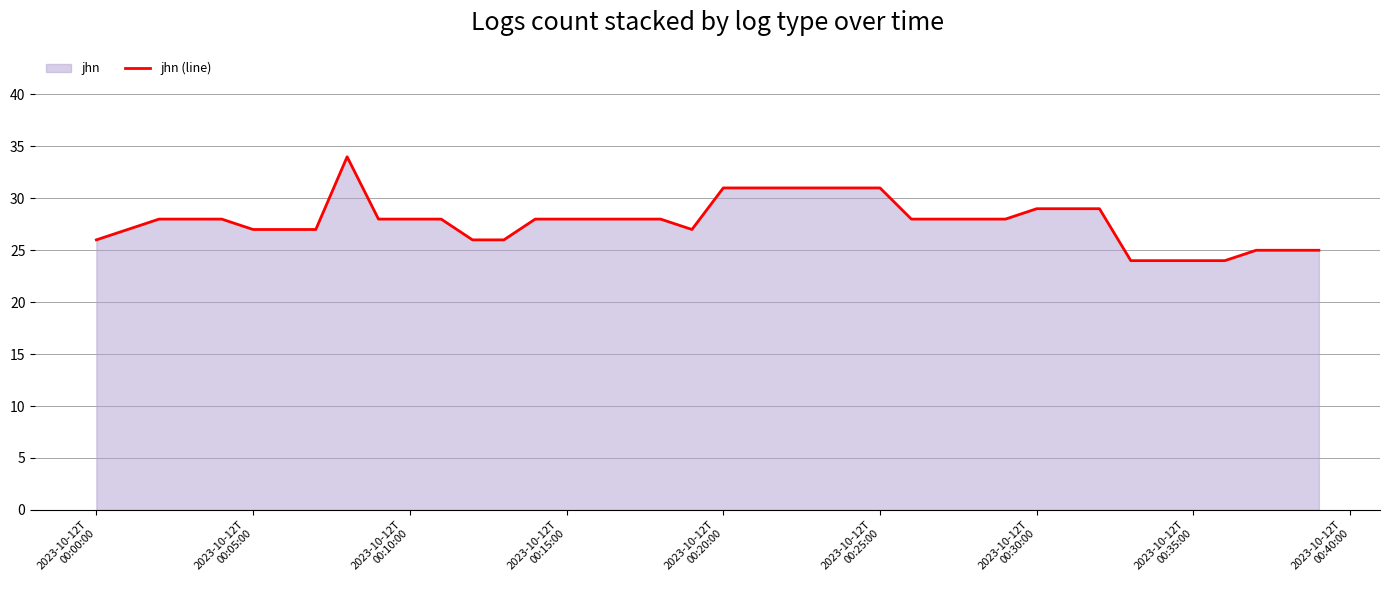

What is the difference between the maximum and minimum values?

10